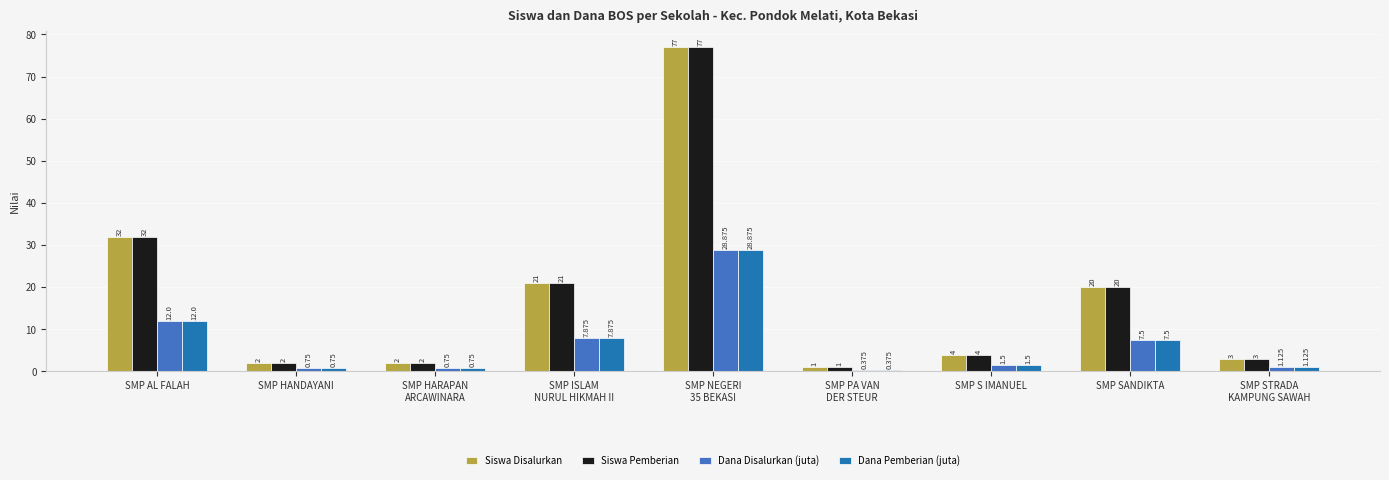

Is the value of Dana Disalurkan (juta) at SMP SANDIKTA greater than the value of Siswa Pemberian at SMP SANDIKTA?

No